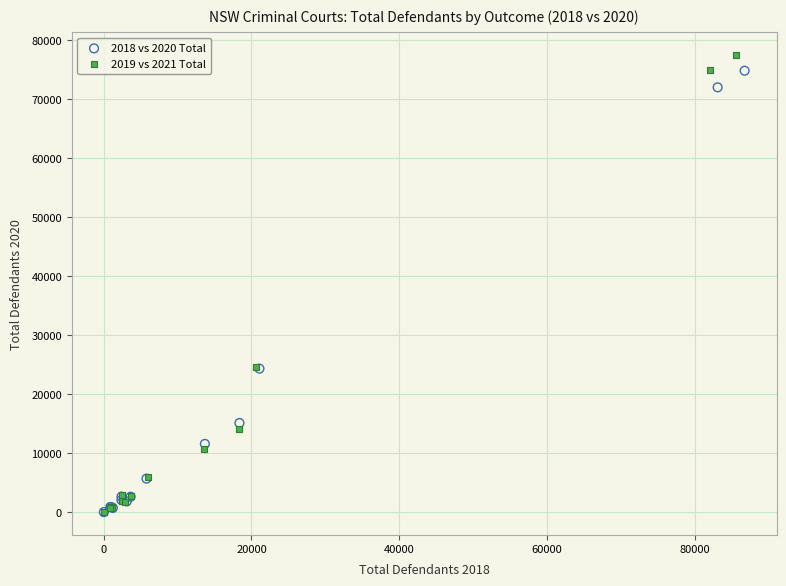

Which series has the widest spread of Y values?

2019 vs 2021 Total